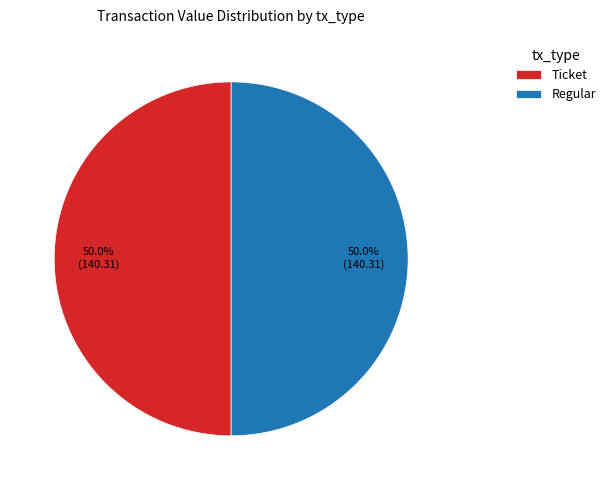

Do Ticket and Regular together represent more than half of the pie?

Yes